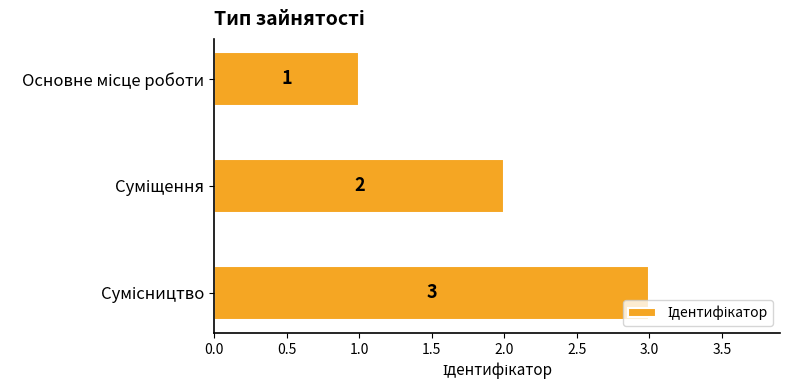

How many values are between 1 and 3?

3